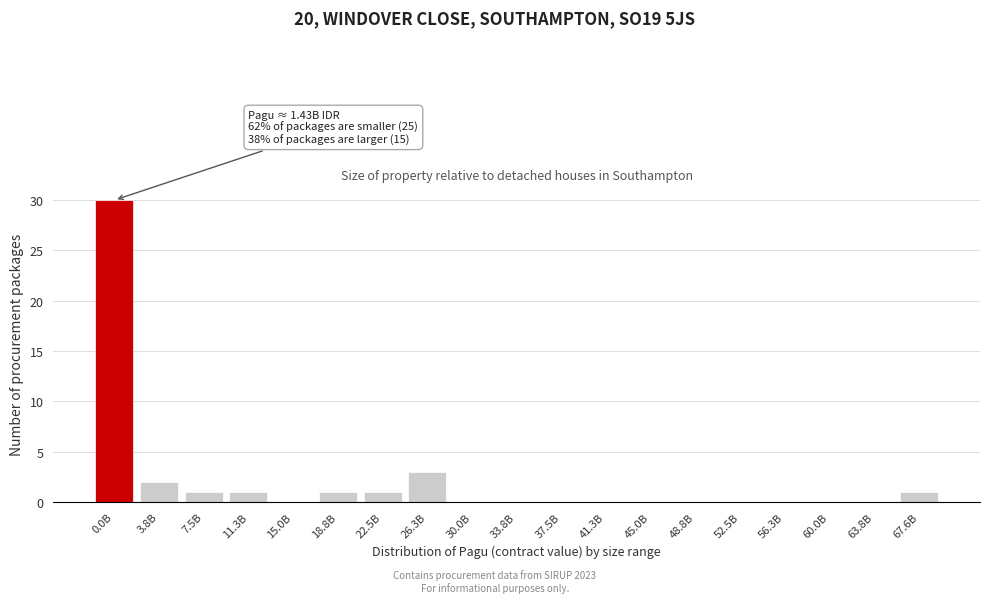

Reading left to right, what are all the values shown in this chart?

0.0B=30	3.8B=2	7.5B=1	11.3B=1	15.0B=0	18.8B=1	22.5B=1	26.3B=3	30.0B=0	33.8B=0	37.5B=0	41.3B=0	45.0B=0	48.8B=0	52.5B=0	56.3B=0	60.0B=0	63.8B=0	67.6B=1